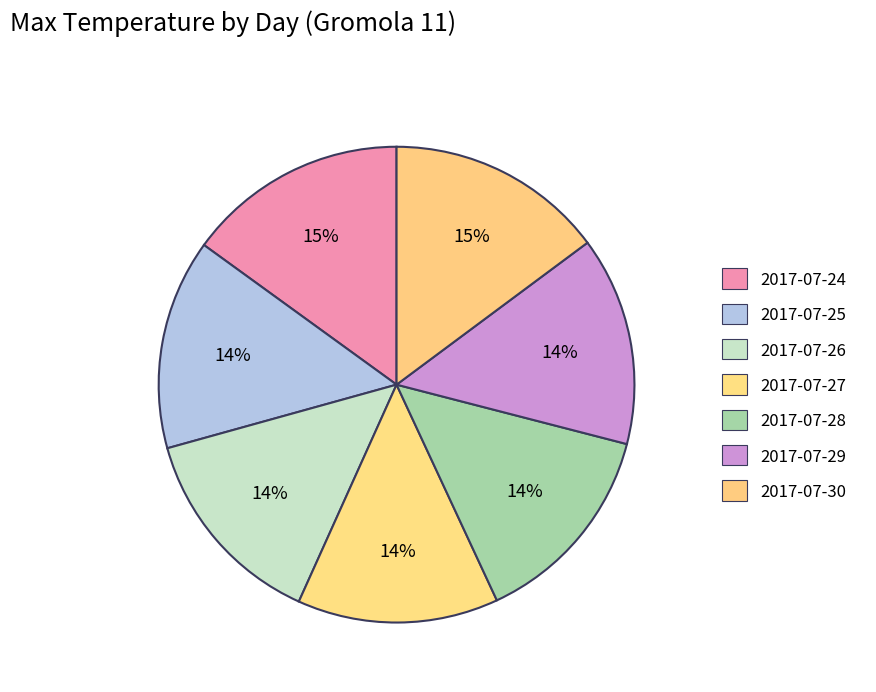

How many segments does this pie chart have?

7